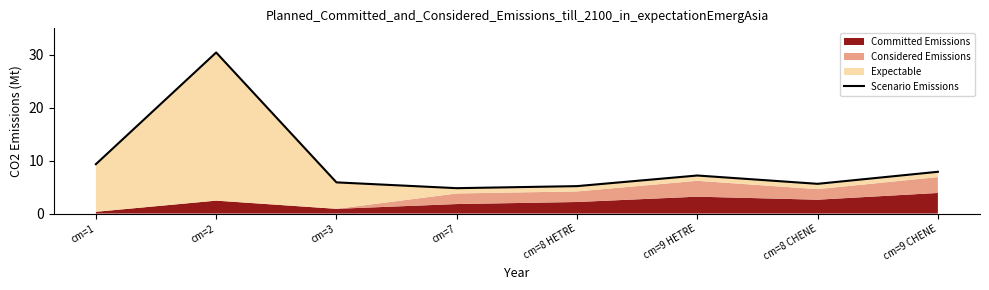

Count the number of categories in the chart.

8